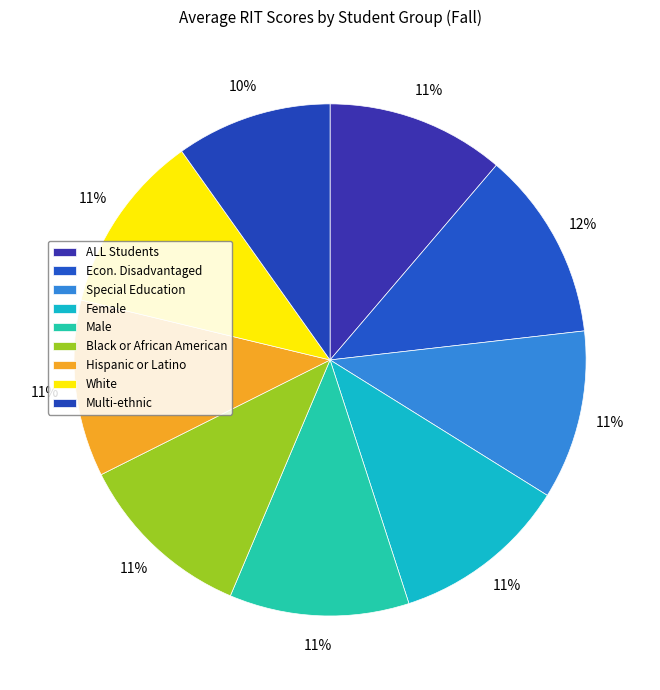

Count the number of slices in the pie.

9